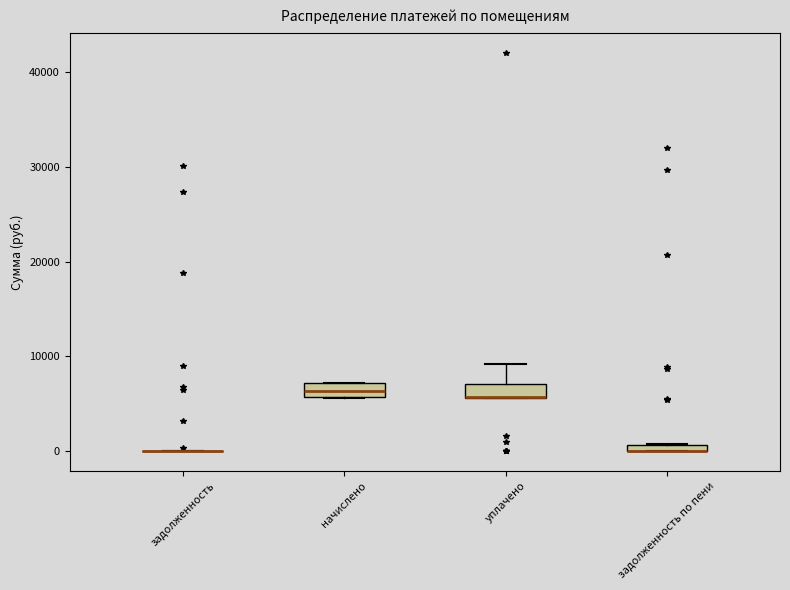

Where is the upper edge of the box for уплачено on the y-axis? The values are not printed on the chart, so give them approximately, as read against the axis.

7000